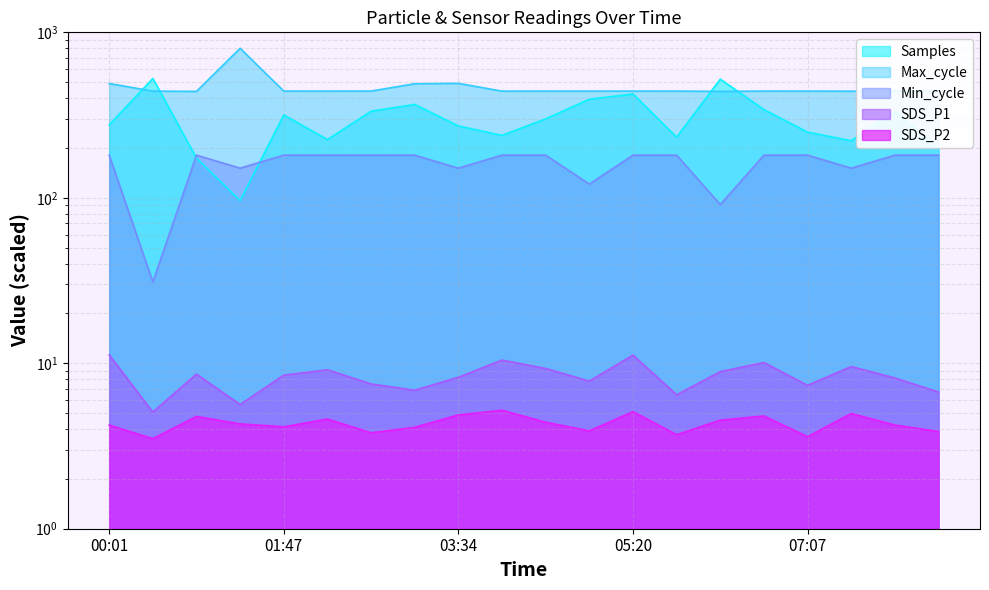

How many values in the SDS_P1 series exceed 8?

12